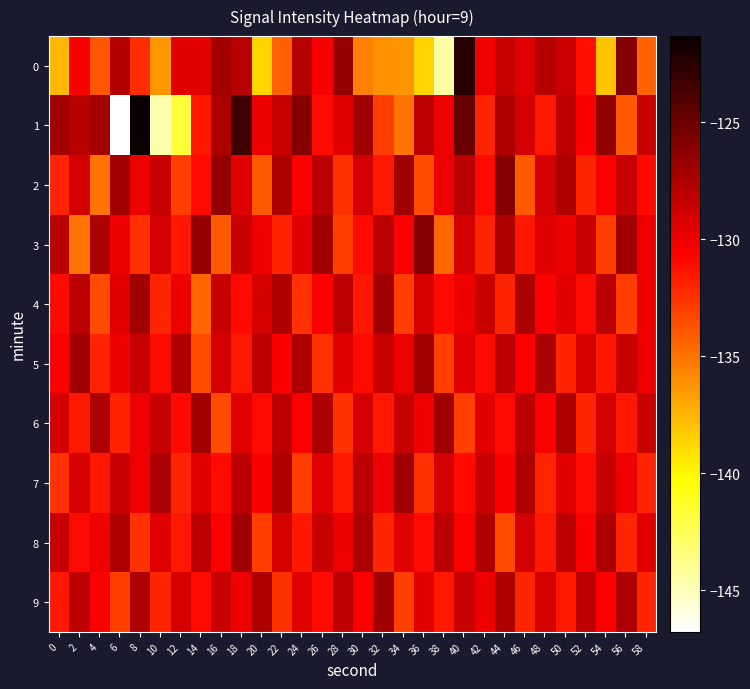

Which series has the largest range (max minus min)?

1